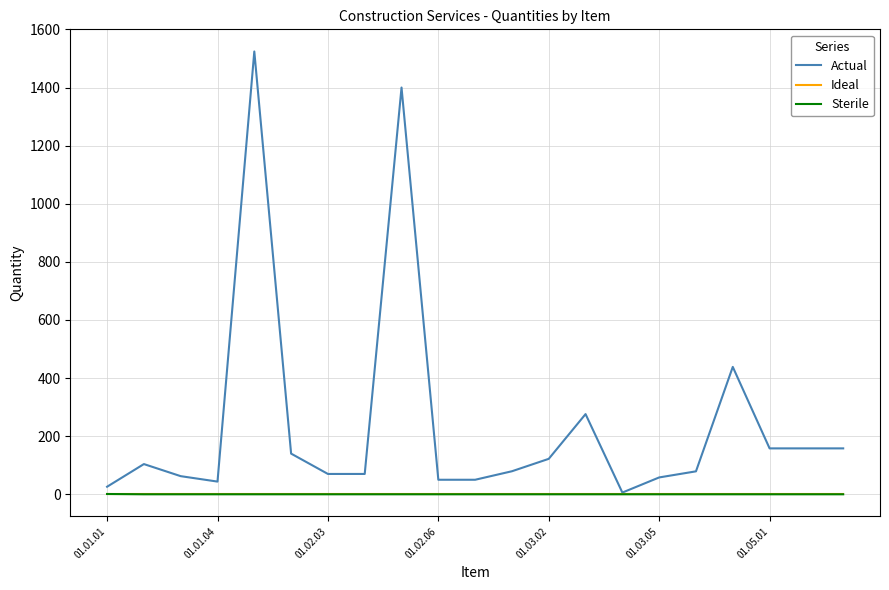

What is the greatest value displayed?

1524.1